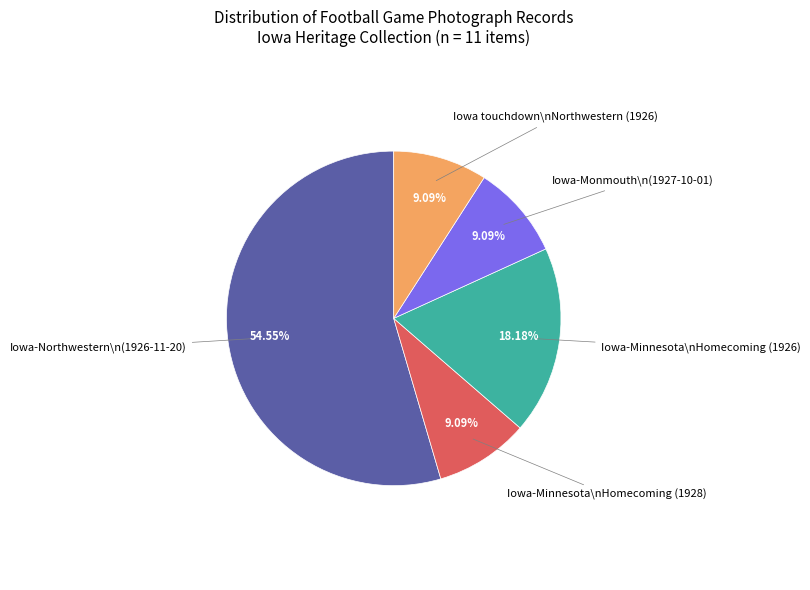

Count the number of slices in the pie.

5